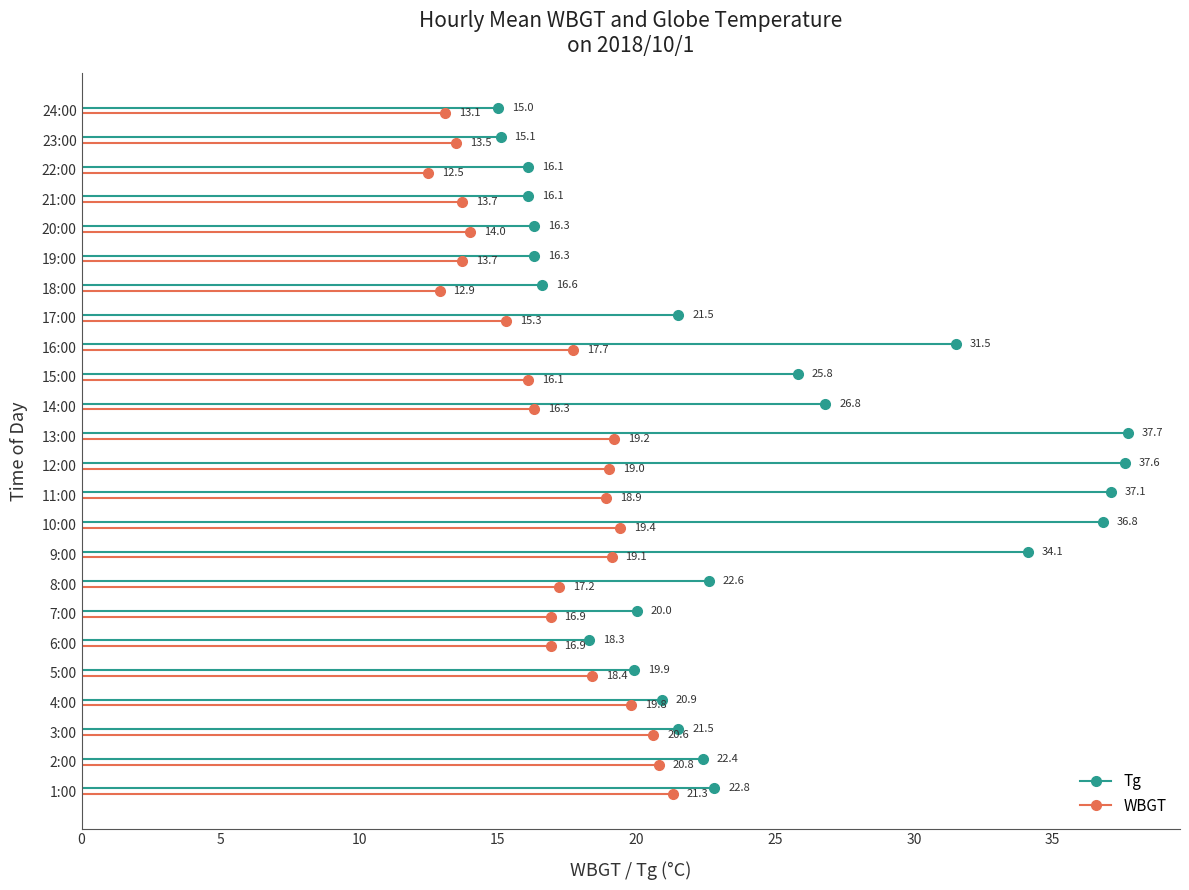

What is the highest value of the WBGT series?

21.3